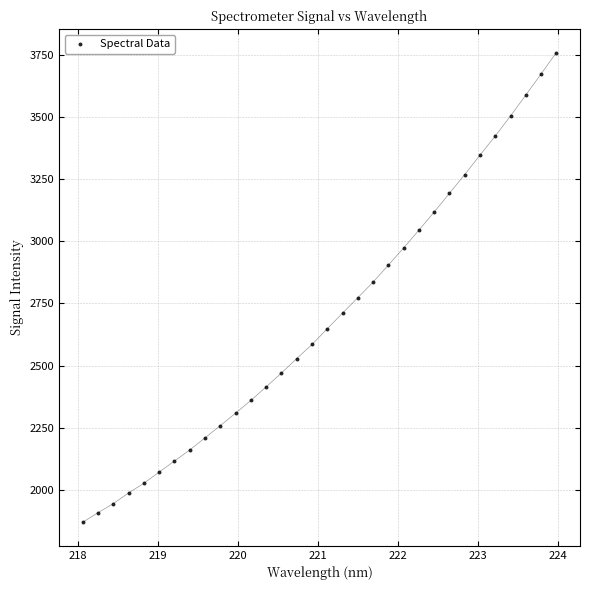

What is the range of Y values (max minus min)?

1888.1